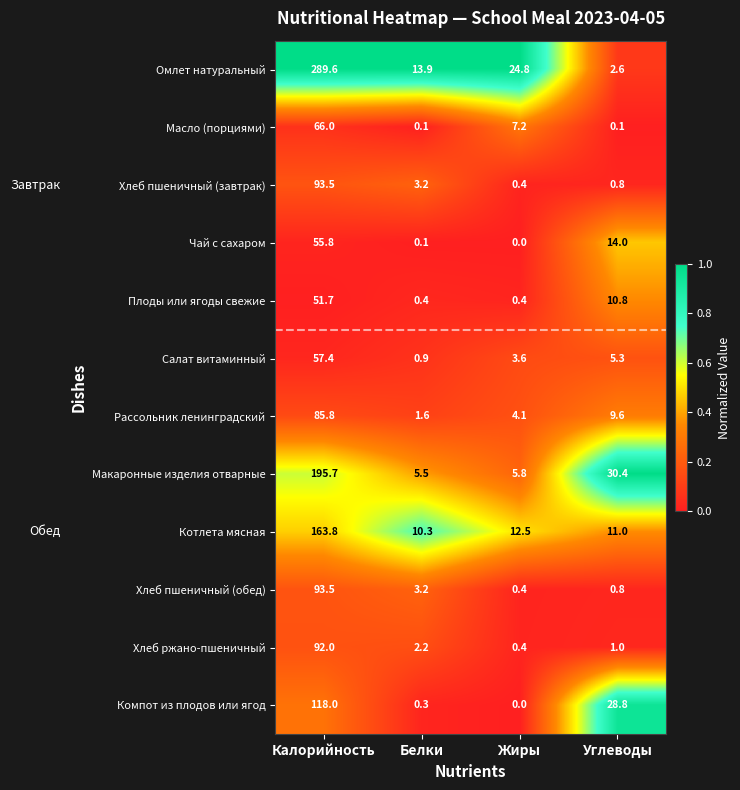

What is the spread (max minus min) of values at Белки?

13.8